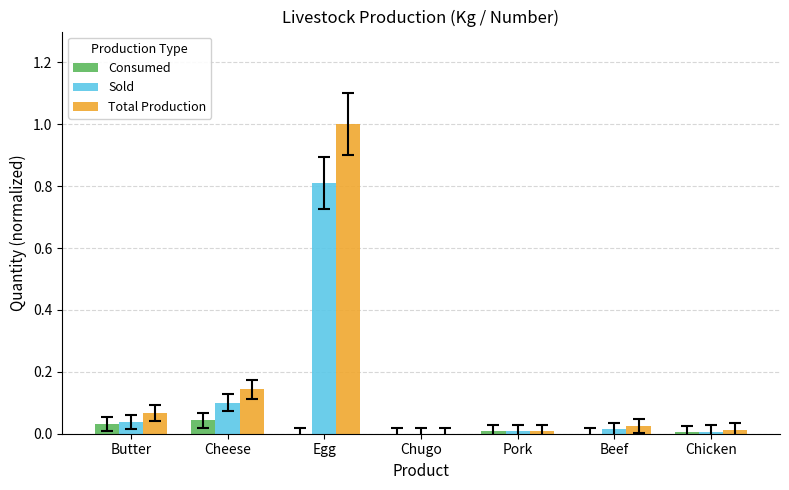

Is it true that Sold equals 0.0 at Beef?

True